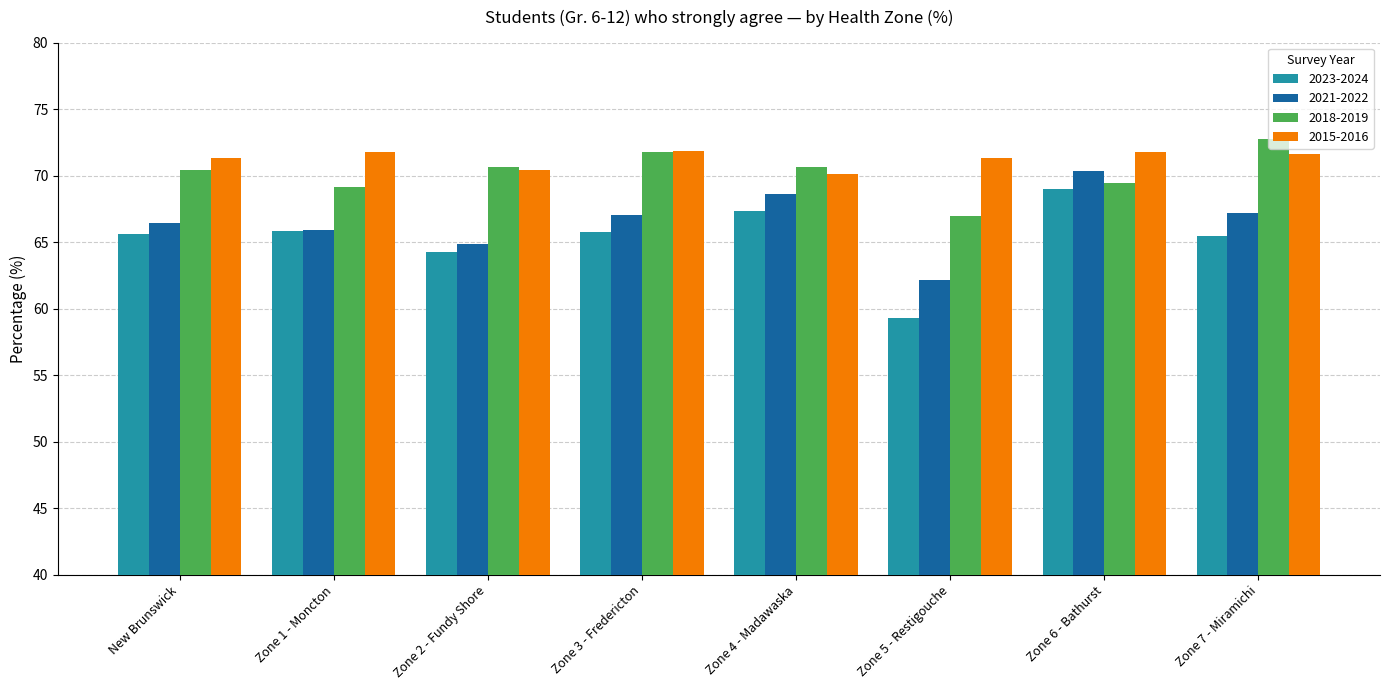

What is the average value of the 2015-2016 series?

71.3